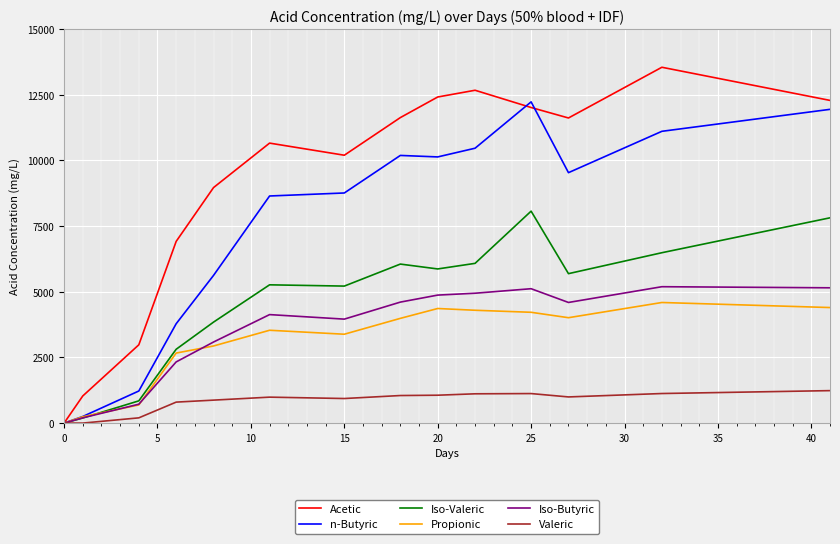

How many values in Iso-Valeric are above zero?

13